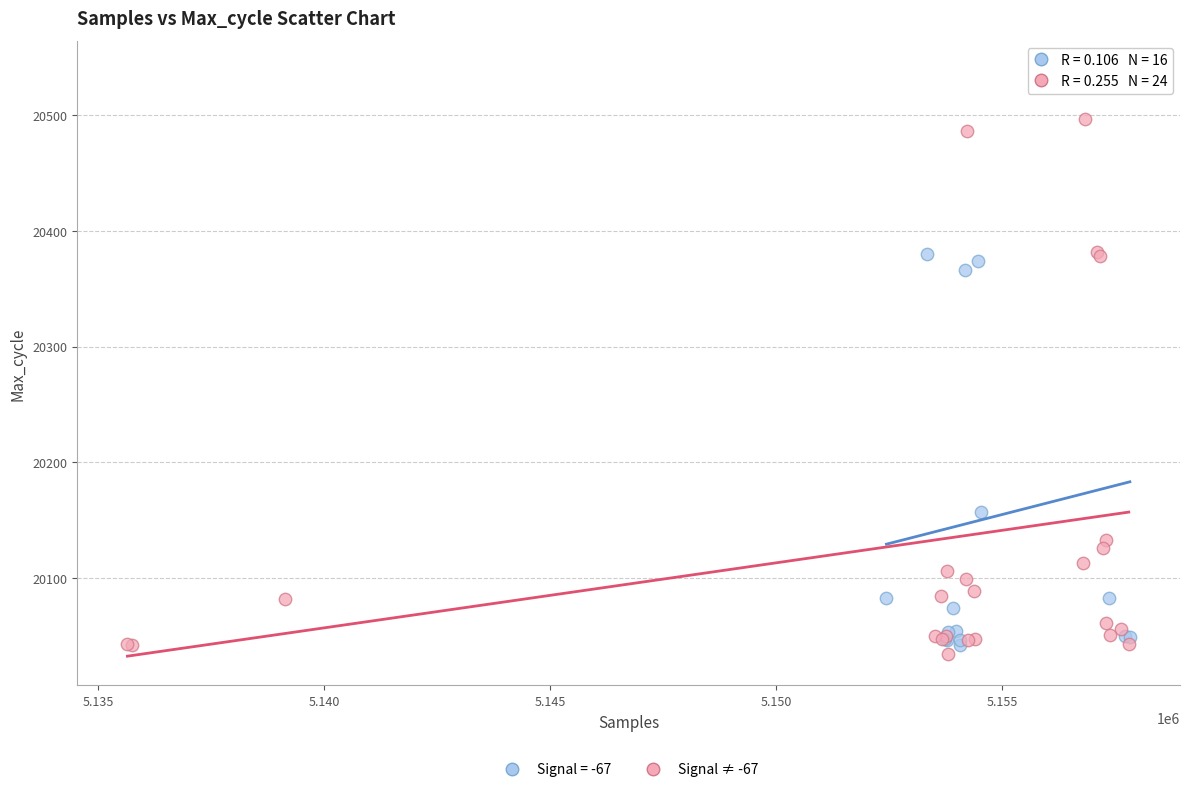

Which series reaches the maximum Y coordinate?

Signal = -67